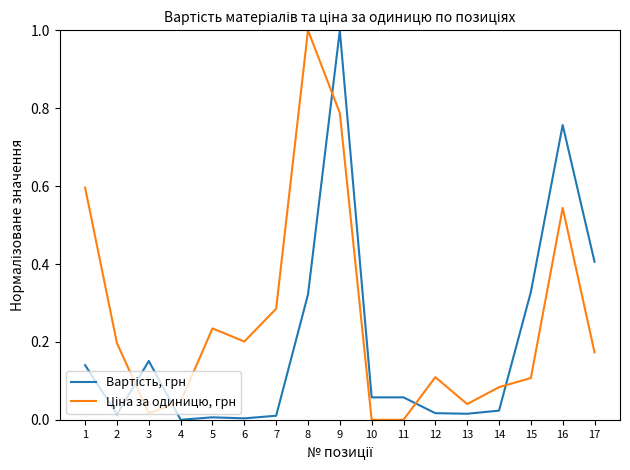

What is the maximum value shown in the chart?

1.0